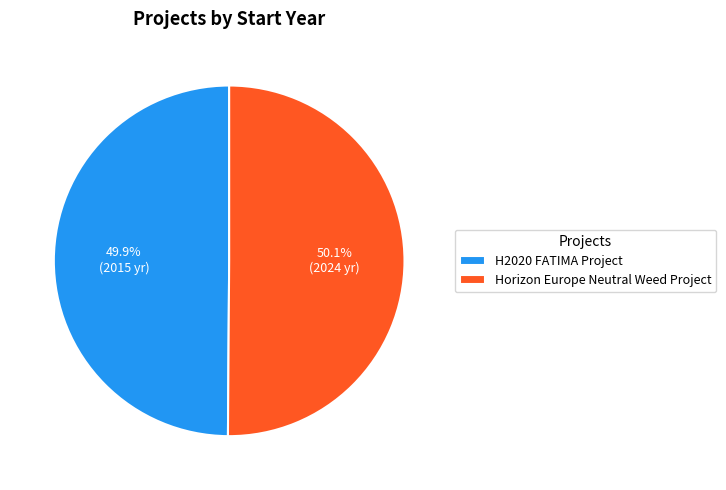

What percentage do H2020 FATIMA Project and Horizon Europe Neutral Weed Project together represent?

100.0%